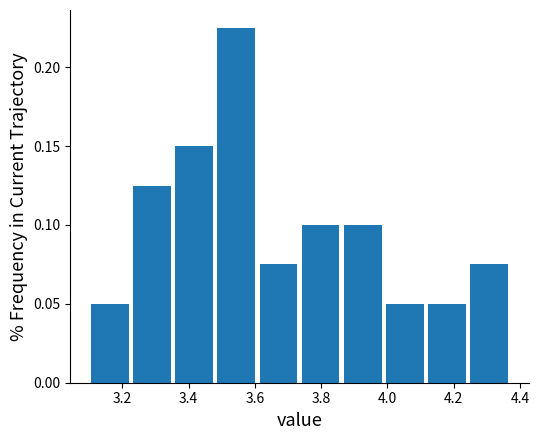

Reading left to right, list every bar in this chart as the range it spans on the x-axis followed by its height. Neither the bar edges nor the heights are printed on the chart, so give them approximately, as read against the axes.

3.10 to 3.22: 0.050
3.22 to 3.36: 0.125
3.36 to 3.48: 0.150
3.48 to 3.60: 0.225
3.60 to 3.74: 0.075
3.74 to 3.86: 0.100
3.86 to 3.98: 0.100
3.98 to 4.12: 0.050
4.12 to 4.24: 0.050
4.24 to 4.38: 0.075